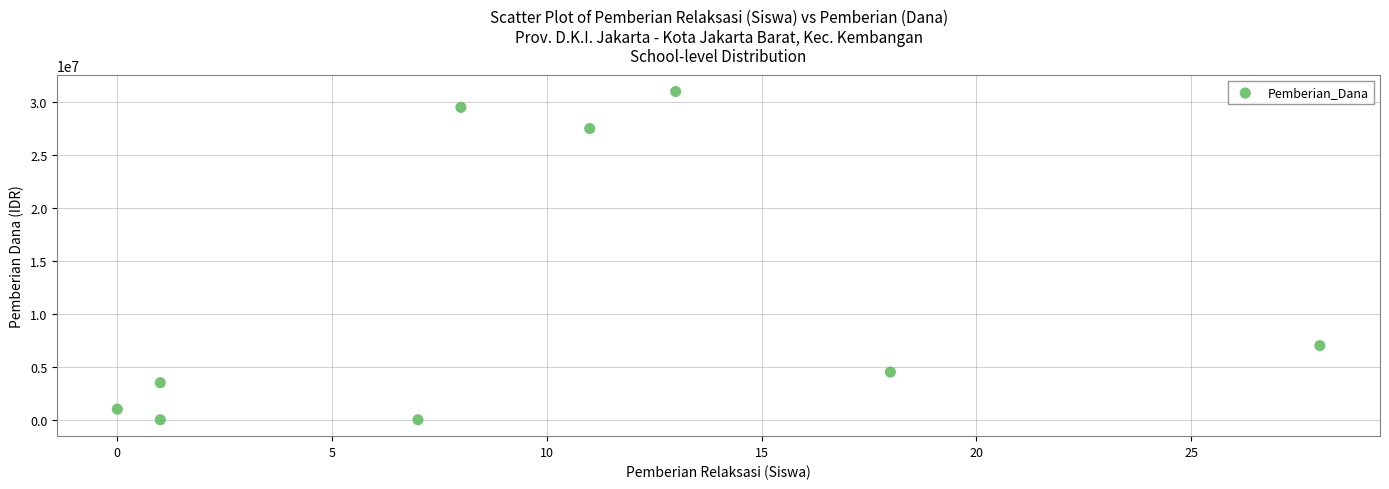

What is the range of Y values (max minus min)?

31000000